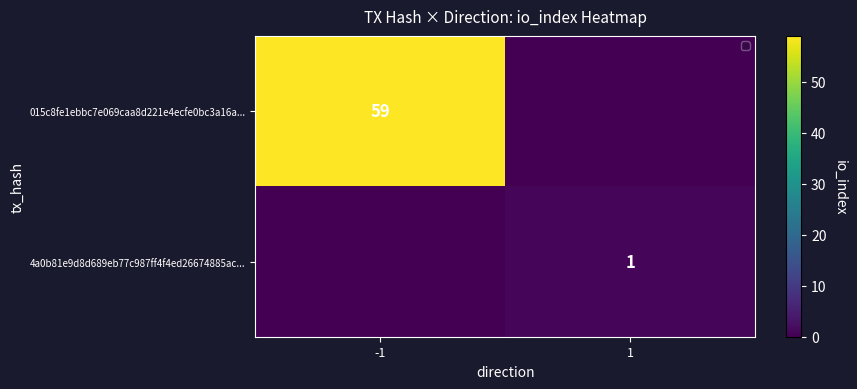

The 015c8fe1ebbc7e069caa8d221e4ecfe0bc3a16a... series shows 59 at -1. True or false?

True